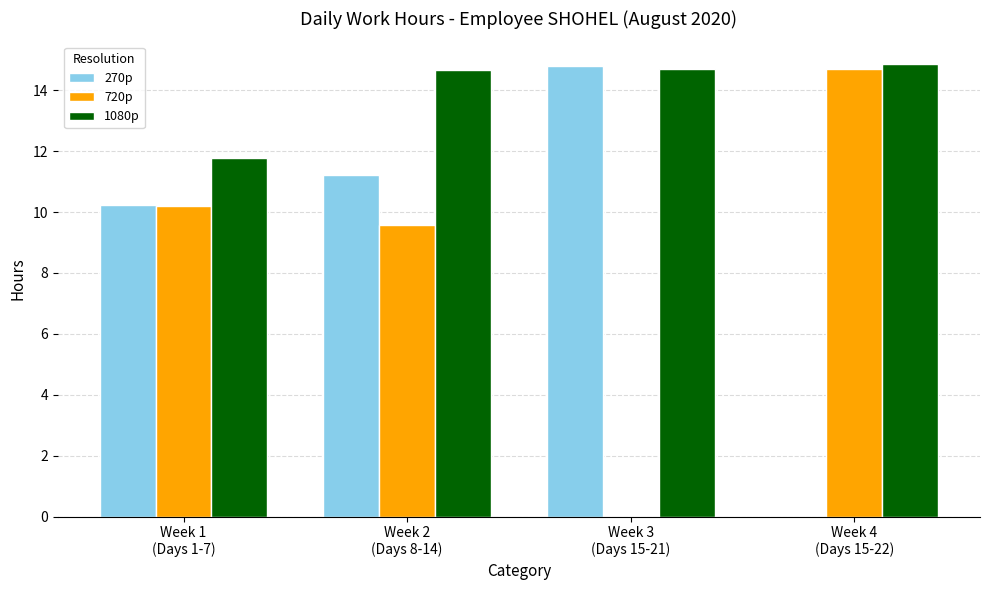

At which label is 270p closest to 7?

Week 1
(Days 1-7)